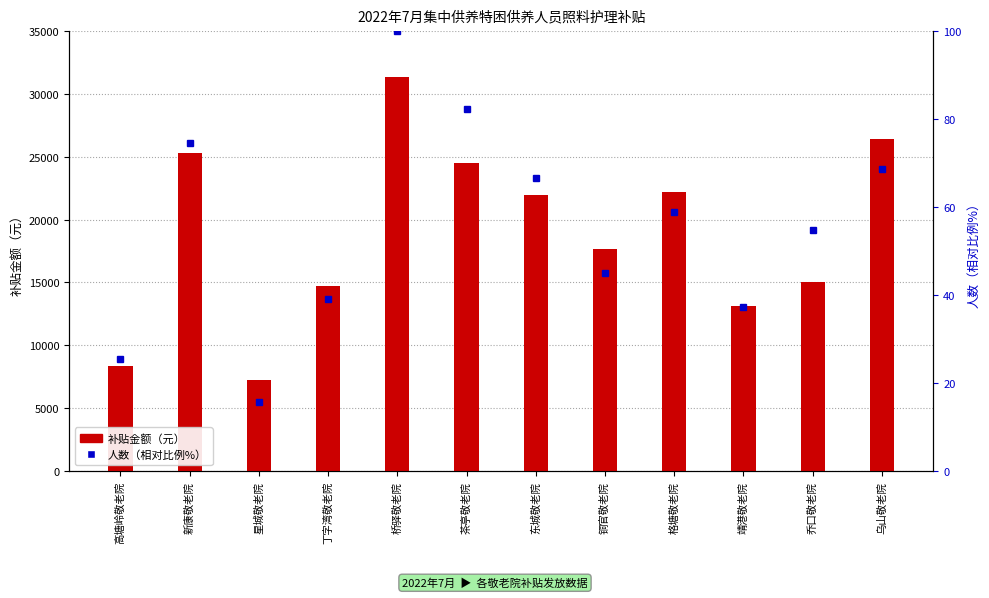

What is the label of the 8th bar from the right?

桥驿敬老院